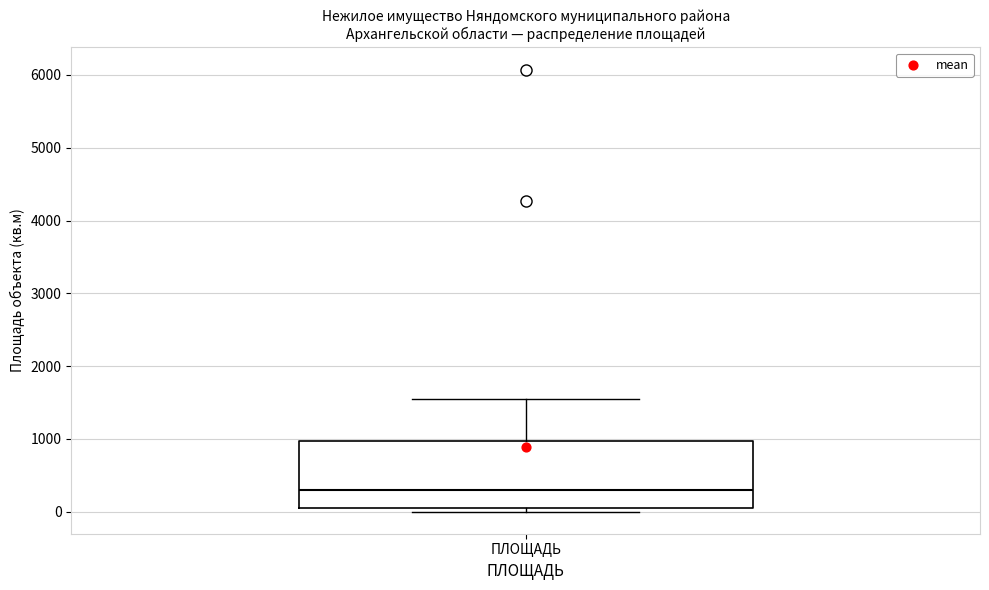

Where does the upper whisker of the box for ПЛОЩАДЬ end on the y-axis? The values are not printed on the chart, so give them approximately, as read against the axis.

1600